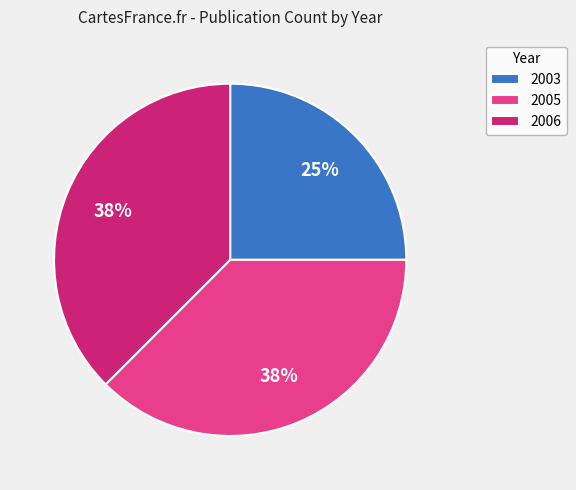

True or false: 2006 accounts for 38% of the total.

True